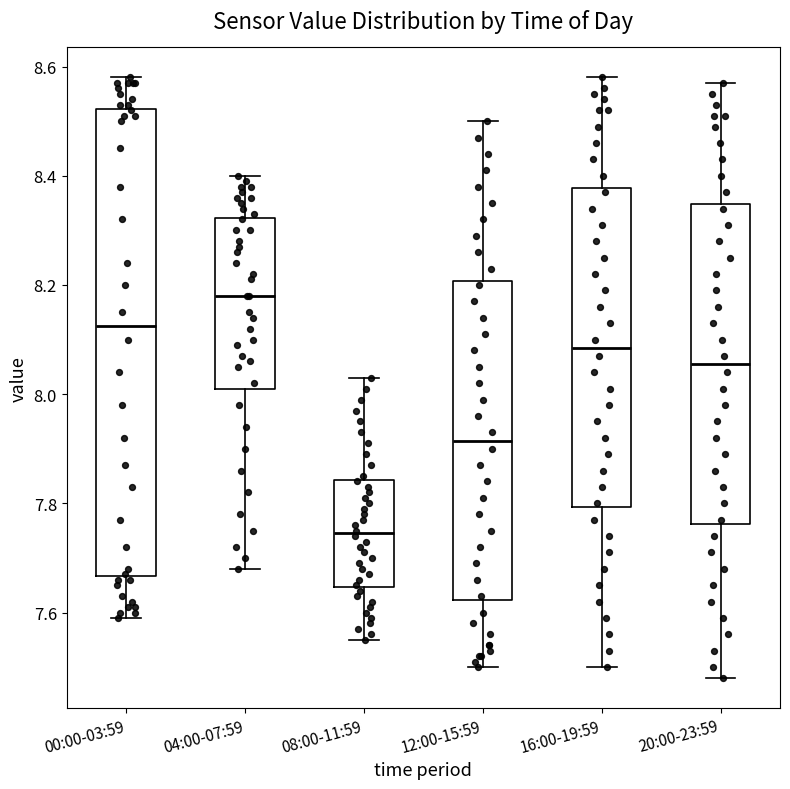

Comparing the boxes themselves (not the whiskers), which one is the tallest?

00:00-03:59